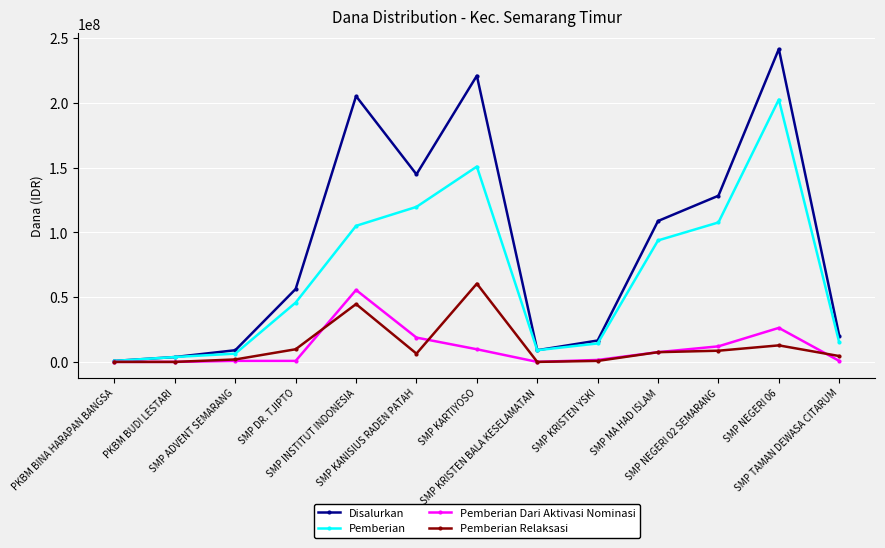

What is the sum of the Disalurkan values at PKBM BINA HARAPAN BANGSA and SMP KRISTEN YSKI?

17250000